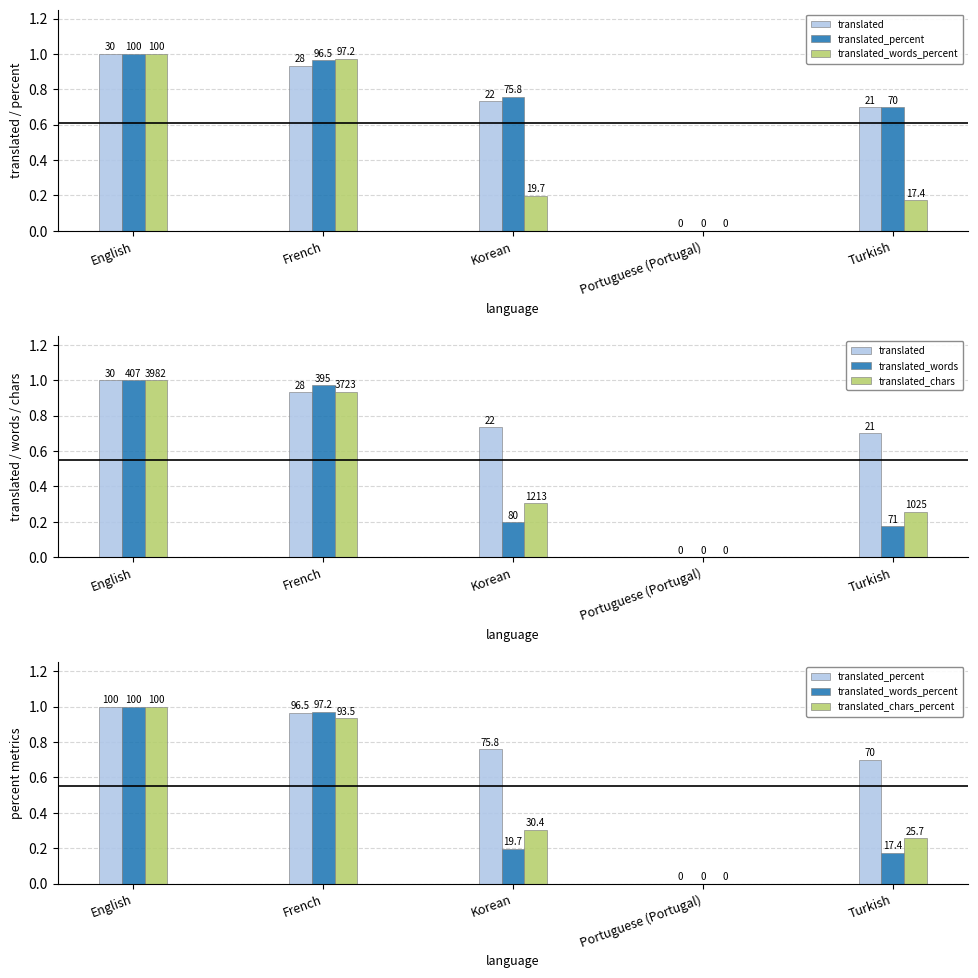

At which label does translated_words reach its minimum?

Portuguese (Portugal)